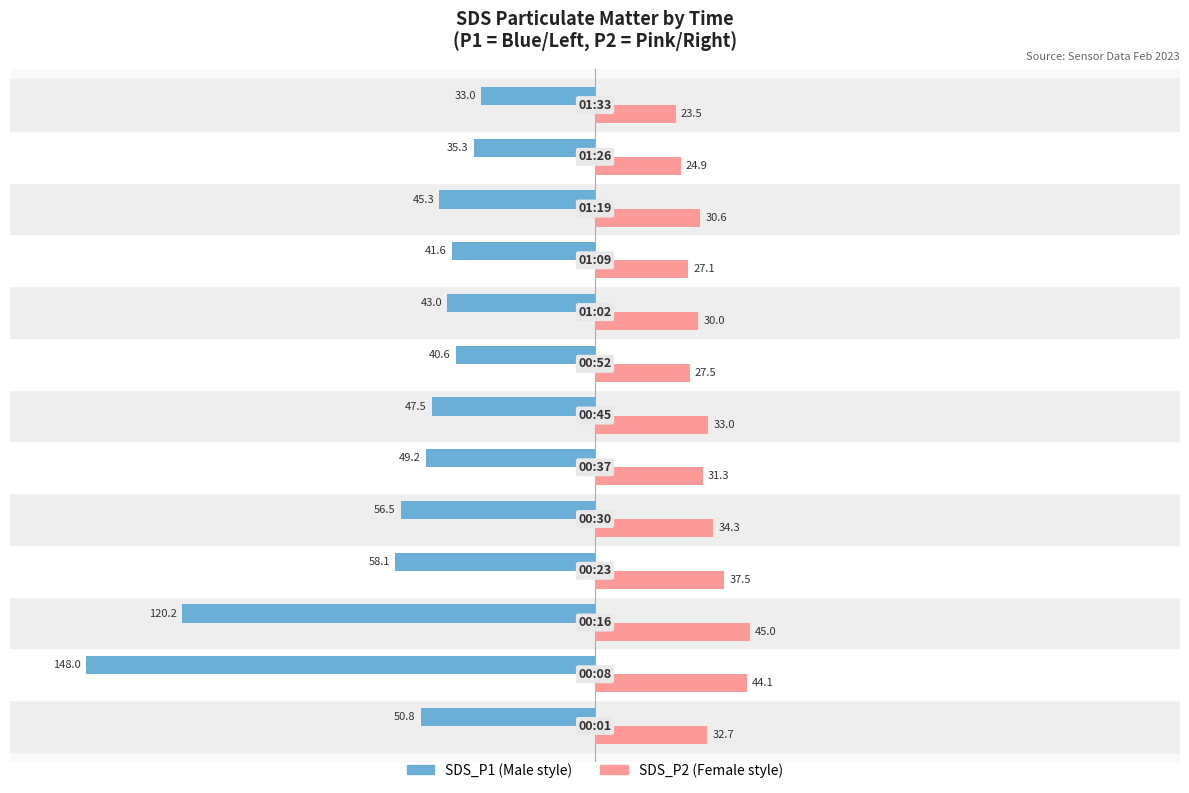

What is the greatest value displayed?

45.0